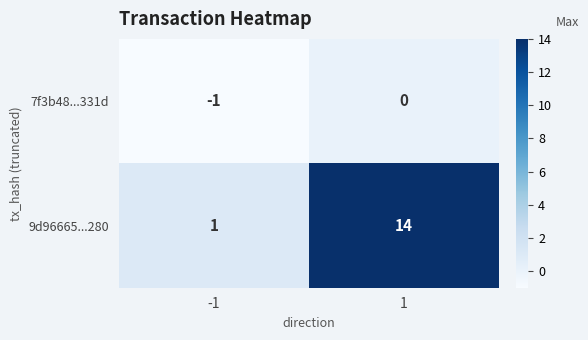

How many data points in 7f3b48...331d are less than 0?

1